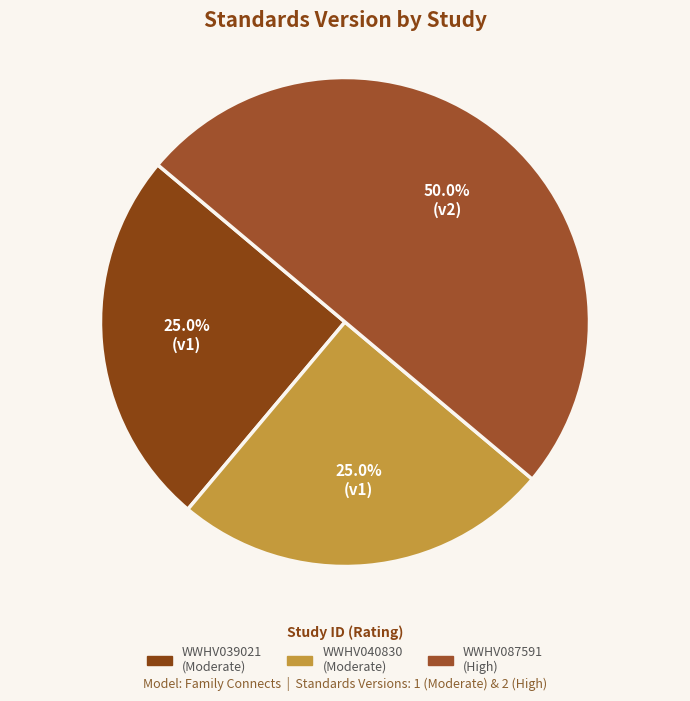

Count the number of slices in the pie.

3